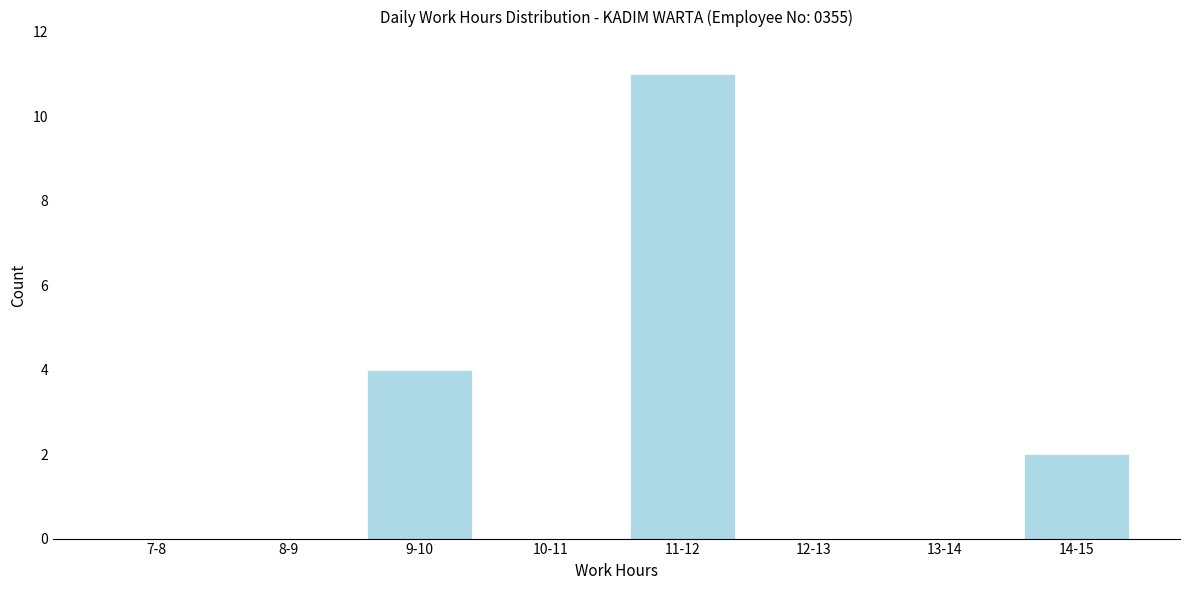

Reading left to right, what are all the values shown in this chart?

7-8=0	8-9=0	9-10=4	10-11=0	11-12=11	12-13=0	13-14=0	14-15=2